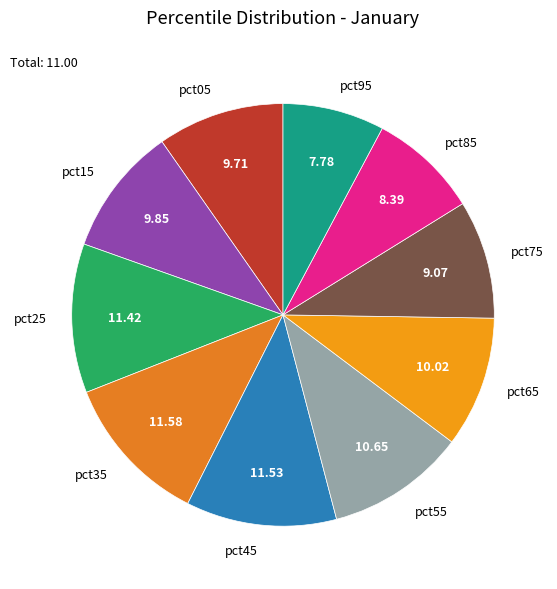

Which slice is the smallest?

pct95